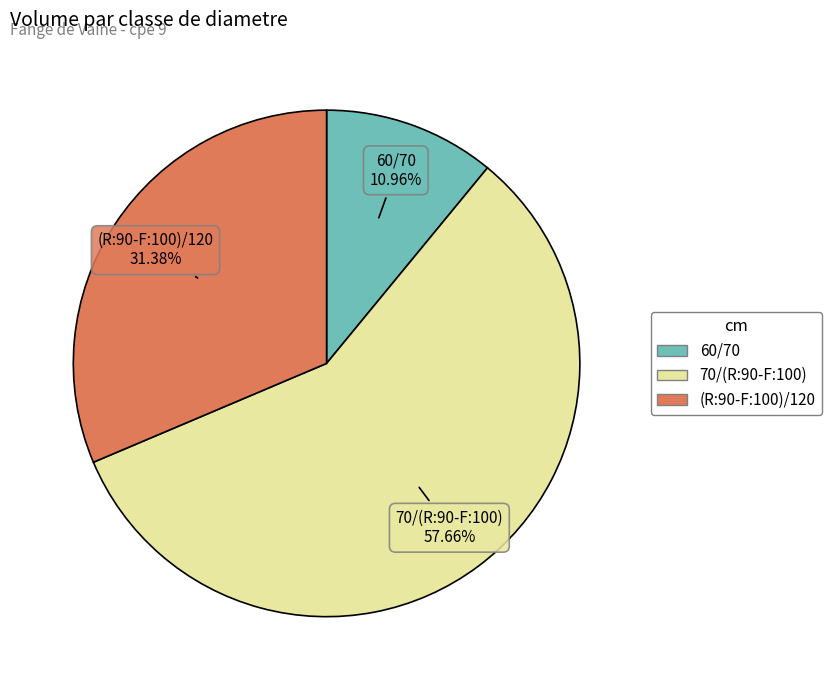

To the nearest percent, what is the average slice percentage?

33%